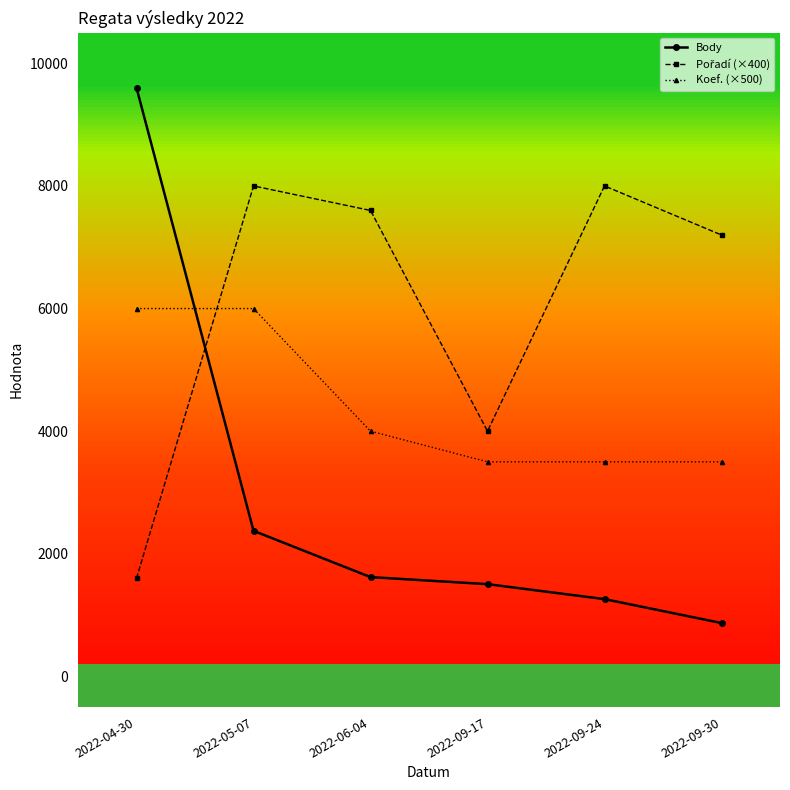

How many lines are shown in the chart?

3